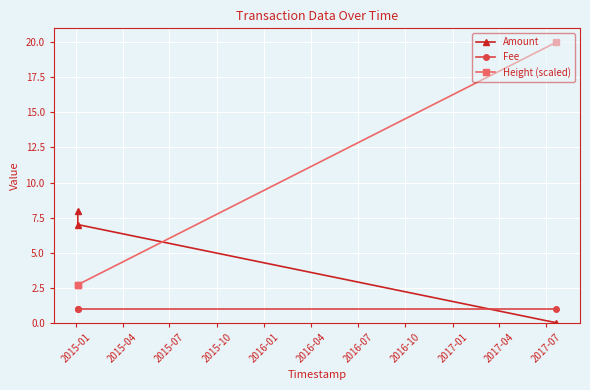

What is the average value of the Height (scaled) series?

8.5